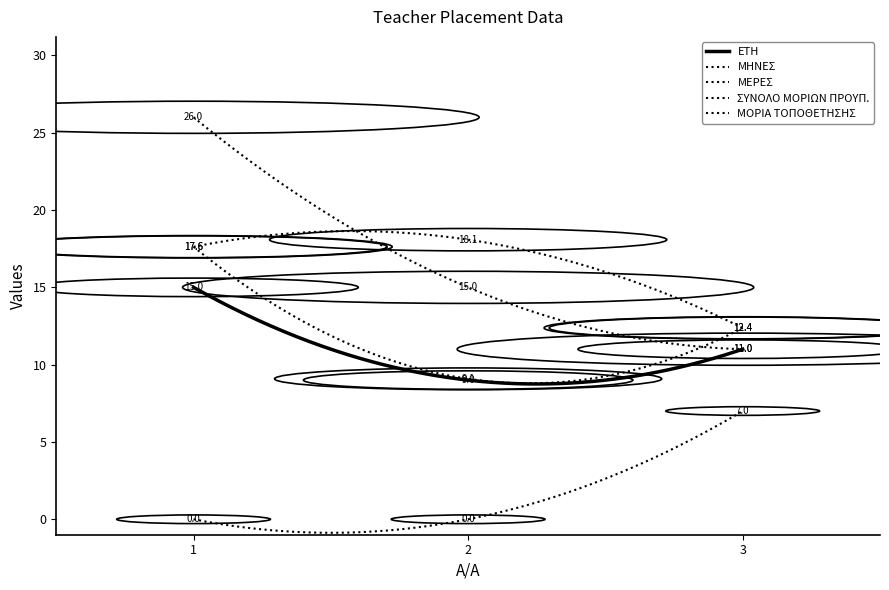

Reading left to right, what are all the values shown in this chart?

ΕΤΗ: 1=15.0	2=9.0	3=11.0
ΜΗΝΕΣ: 1=0.0	2=0.0	3=7.0
ΜΕΡΕΣ: 1=26.0	2=15.0	3=11.0
ΣΥΝΟΛΟ ΜΟΡΙΩΝ ΠΡΟΥΠ.: 1=17.6	2=9.1	3=12.4
ΜΟΡΙΑ ΤΟΠΟΘΕΤΗΣΗΣ: 1=17.6	2=18.1	3=12.4